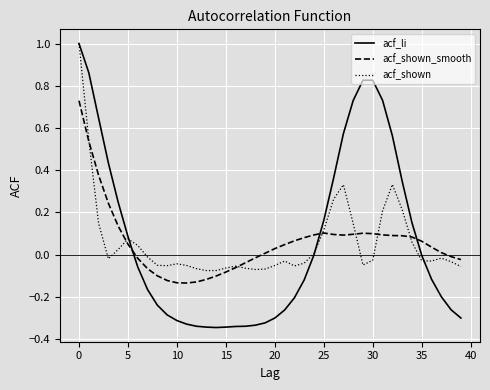

True or false: acf_shown_smooth has more than 1 points higher than both neighbors.

True